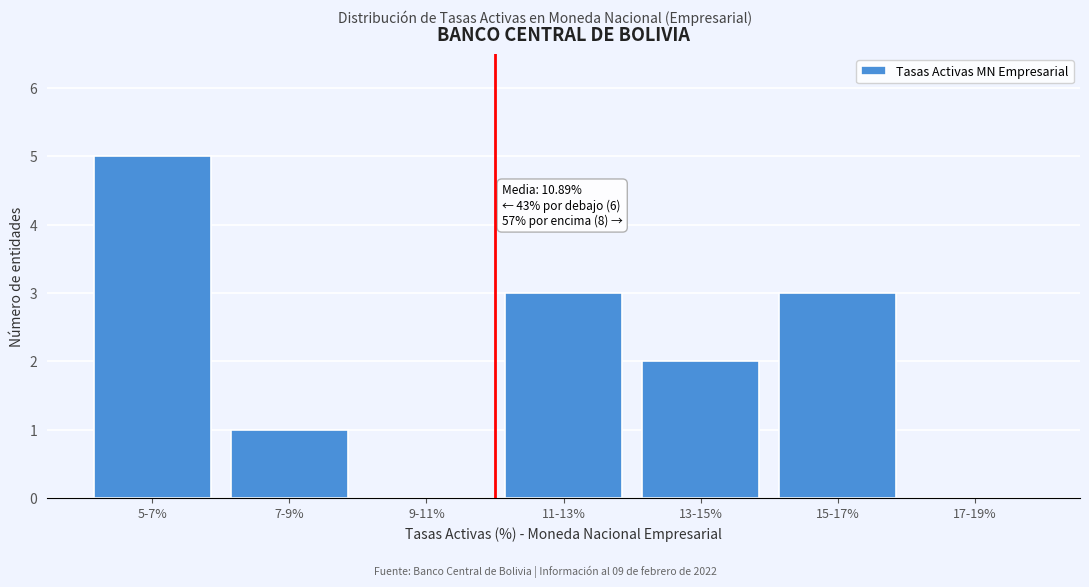

Reading left to right, extract all data points from this chart.

5-7%=5	7-9%=1	9-11%=0	11-13%=3	13-15%=2	15-17%=3	17-19%=0